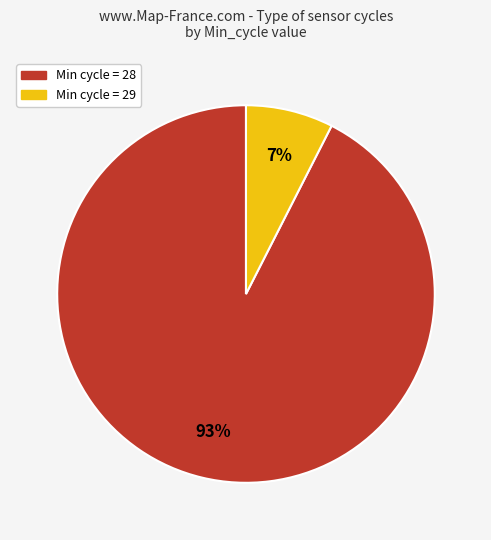

To the nearest percent, what is the average slice percentage?

50%